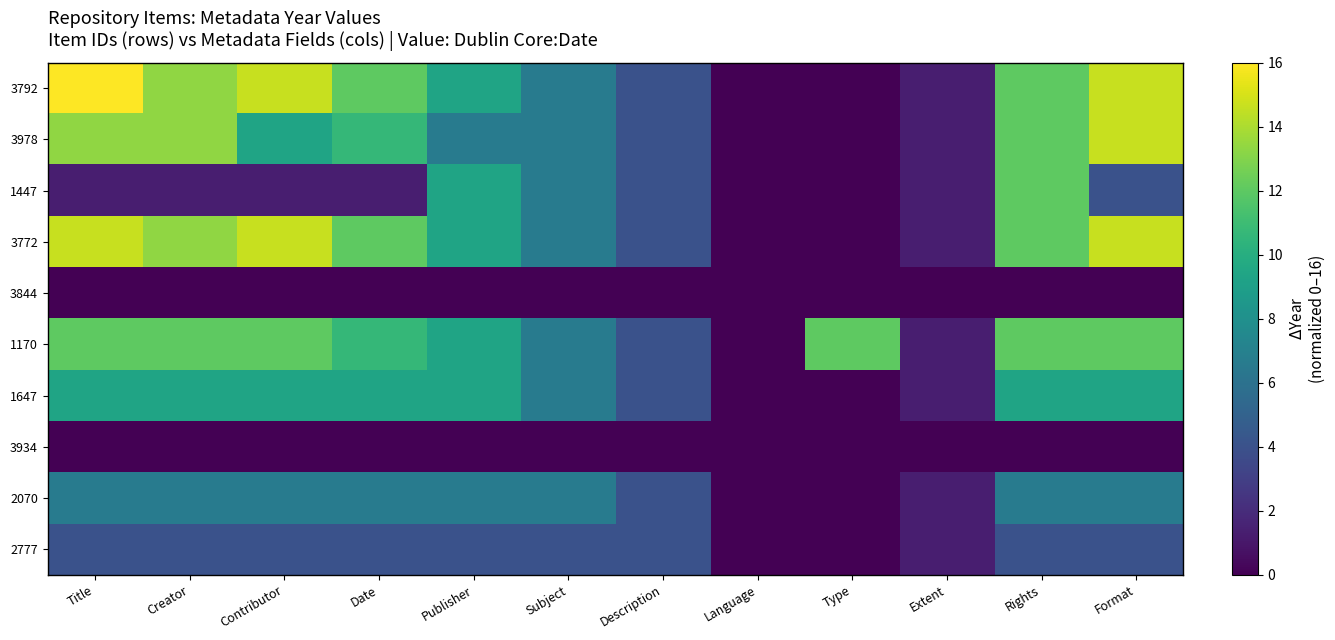

Reading right to left, extract all data points from this chart.

3792: Format=14.7	Rights=12.0	Extent=1.3	Type=0.0	Language=0.0	Description=4.0	Subject=6.7	Publisher=9.3	Date=12.0	Contributor=14.7	Creator=13.3	Title=16.0
3978: Format=14.7	Rights=12.0	Extent=1.3	Type=0.0	Language=0.0	Description=4.0	Subject=6.7	Publisher=6.7	Date=10.7	Contributor=9.3	Creator=13.3	Title=13.3
1447: Format=4.0	Rights=12.0	Extent=1.3	Type=0.0	Language=0.0	Description=4.0	Subject=6.7	Publisher=9.3	Date=1.3	Contributor=1.3	Creator=1.3	Title=1.3
3772: Format=14.7	Rights=12.0	Extent=1.3	Type=0.0	Language=0.0	Description=4.0	Subject=6.7	Publisher=9.3	Date=12.0	Contributor=14.7	Creator=13.3	Title=14.7
3844: Format=0.0	Rights=0.0	Extent=0.0	Type=0.0	Language=0.0	Description=0.0	Subject=0.0	Publisher=0.0	Date=0.0	Contributor=0.0	Creator=0.0	Title=0.0
1170: Format=12.0	Rights=12.0	Extent=1.3	Type=12.0	Language=0.0	Description=4.0	Subject=6.7	Publisher=9.3	Date=10.7	Contributor=12.0	Creator=12.0	Title=12.0
1647: Format=9.3	Rights=9.3	Extent=1.3	Type=0.0	Language=0.0	Description=4.0	Subject=6.7	Publisher=9.3	Date=9.3	Contributor=9.3	Creator=9.3	Title=9.3
3934: Format=0.0	Rights=0.0	Extent=0.0	Type=0.0	Language=0.0	Description=0.0	Subject=0.0	Publisher=0.0	Date=0.0	Contributor=0.0	Creator=0.0	Title=0.0
2070: Format=6.7	Rights=6.7	Extent=1.3	Type=0.0	Language=0.0	Description=4.0	Subject=6.7	Publisher=6.7	Date=6.7	Contributor=6.7	Creator=6.7	Title=6.7
2777: Format=4.0	Rights=4.0	Extent=1.3	Type=0.0	Language=0.0	Description=4.0	Subject=4.0	Publisher=4.0	Date=4.0	Contributor=4.0	Creator=4.0	Title=4.0